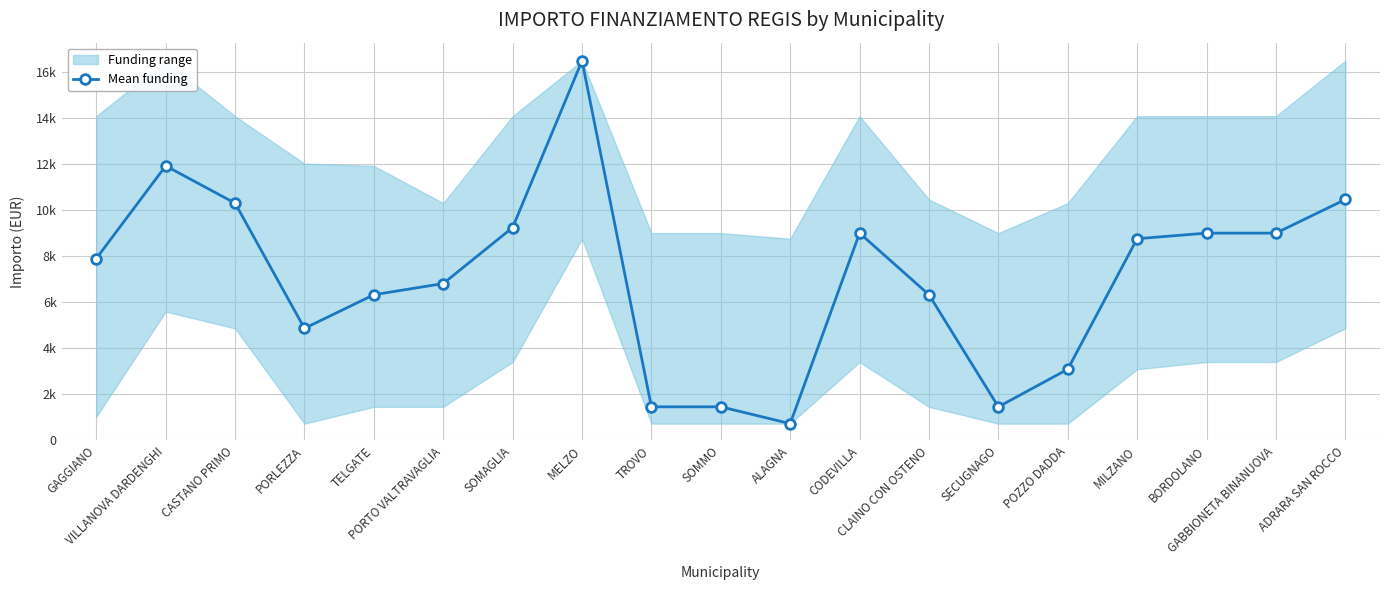

The chart shows a value of 1458 at TROVO. True or false?

True